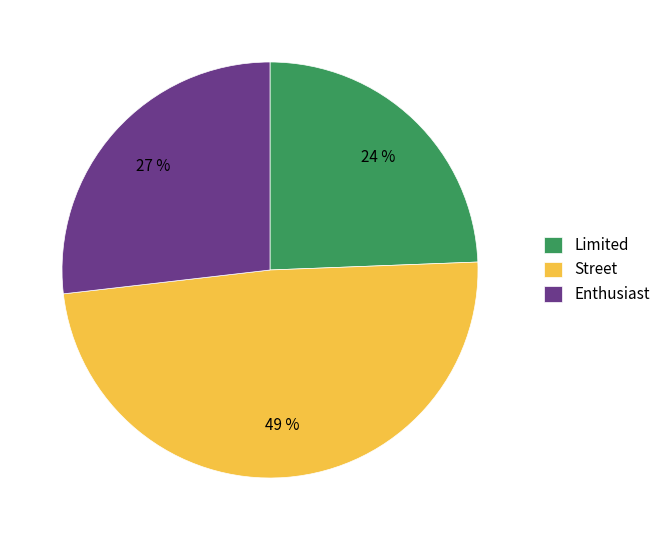

Is it true that Enthusiast is 27% of the pie?

True